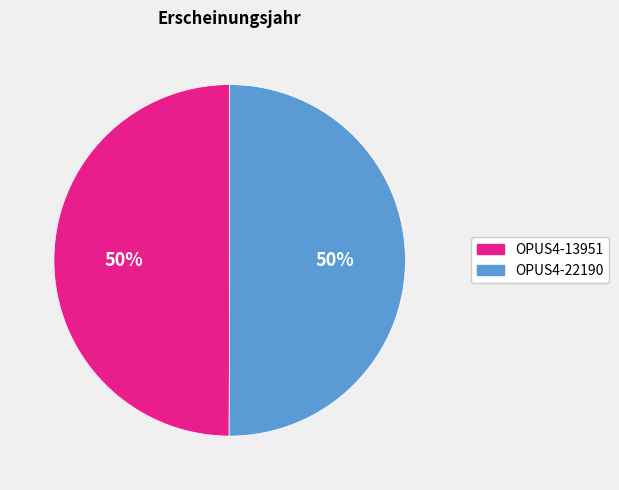

What is the ratio of the value at OPUS4-13951 to the value at OPUS4-22190?

1.0